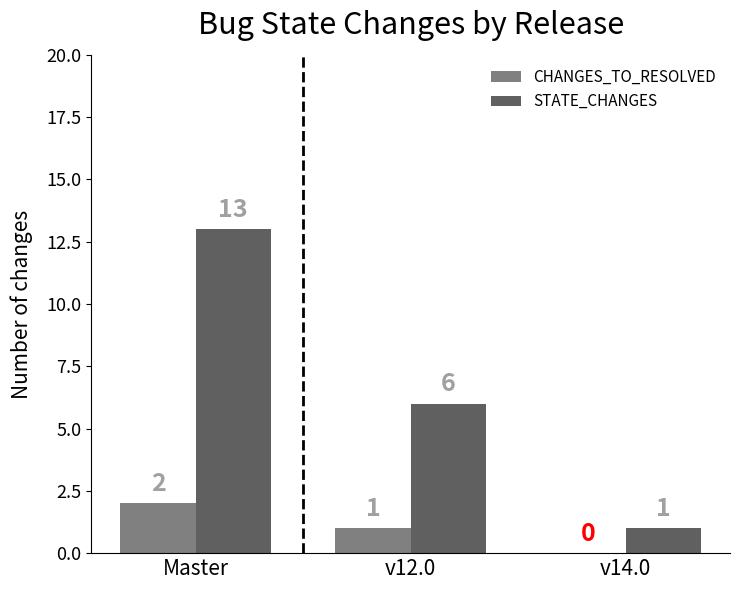

Reading left to right, list all the values displayed in this chart.

CHANGES_TO_RESOLVED: Master=2	v12.0=1	v14.0=0
STATE_CHANGES: Master=13	v12.0=6	v14.0=1